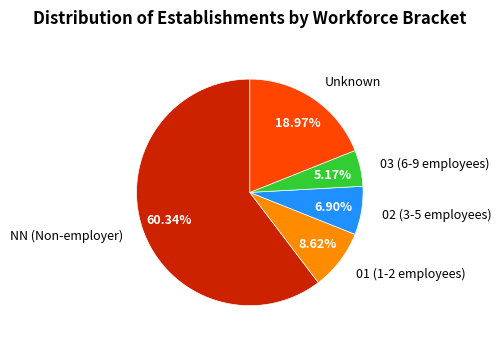

Is the sum of Unknown and NN (Non-employer) greater than half?

Yes